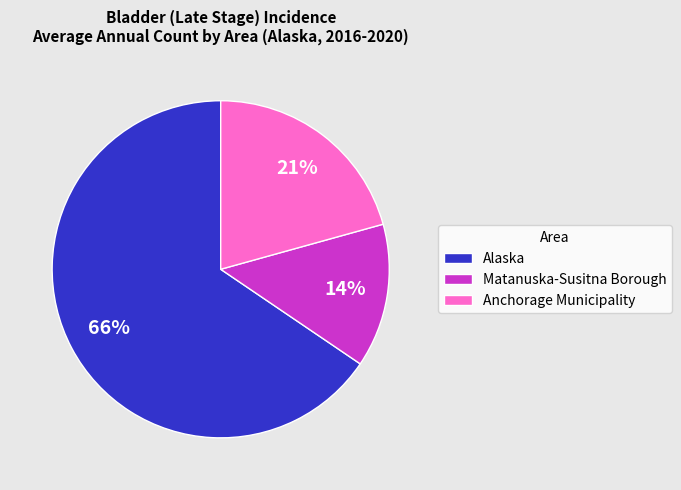

Is there a majority slice in this chart?

Yes